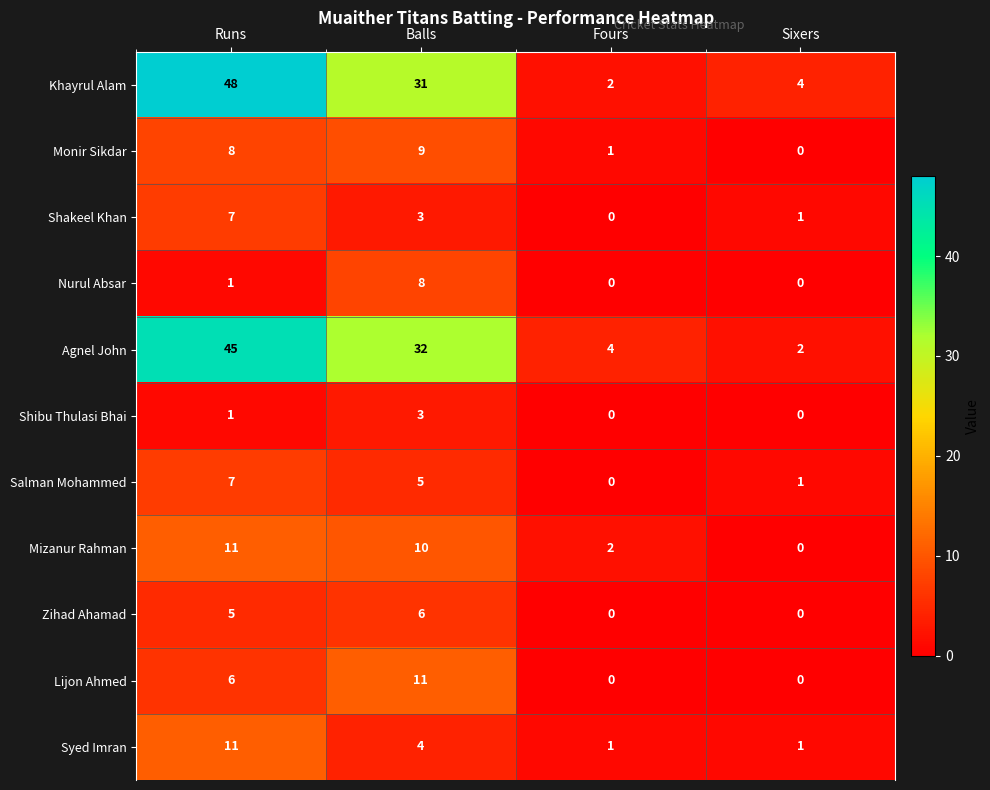

Count the number of data series in this chart.

11